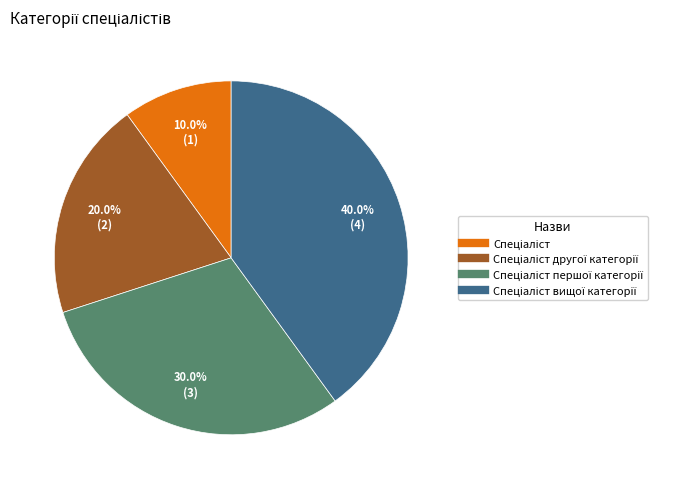

Does any single category account for the majority?

No